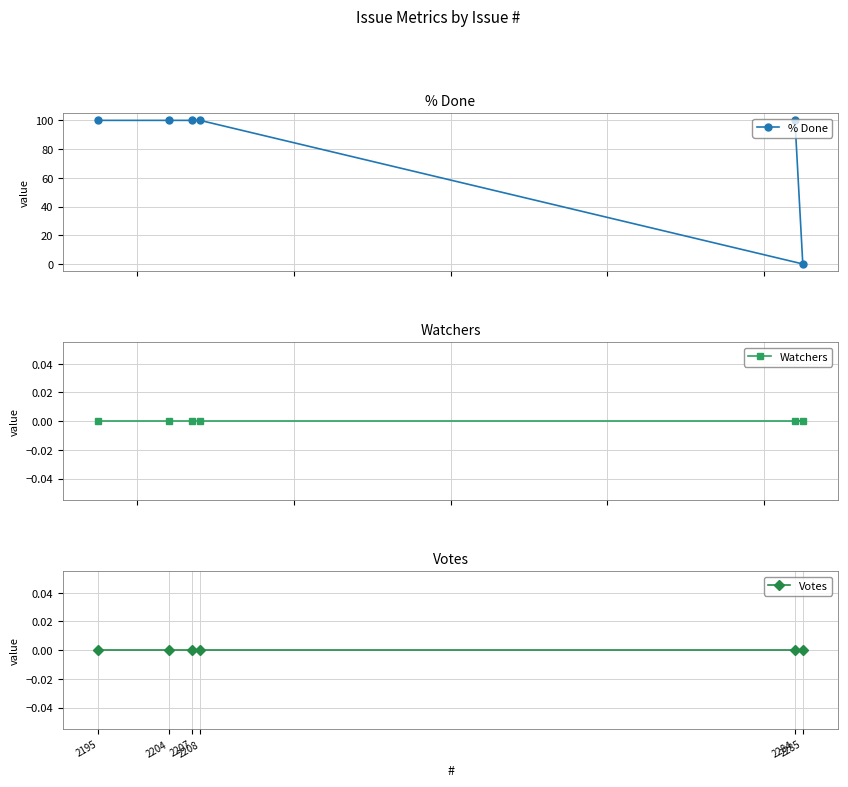

True or false: Votes and % Done intersect in this chart.

False